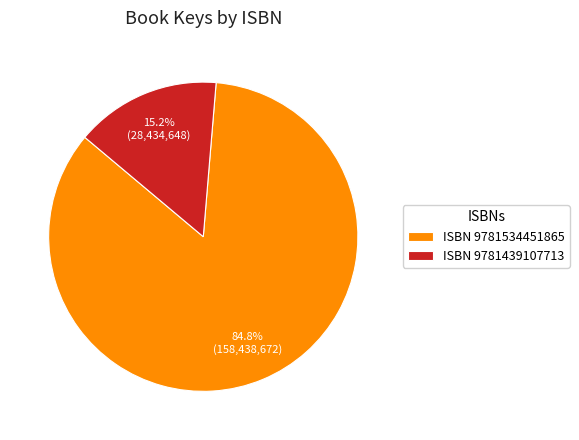

Approximately how many times larger is the value at ISBN 9781534451865 compared to ISBN 9781439107713?

5.6